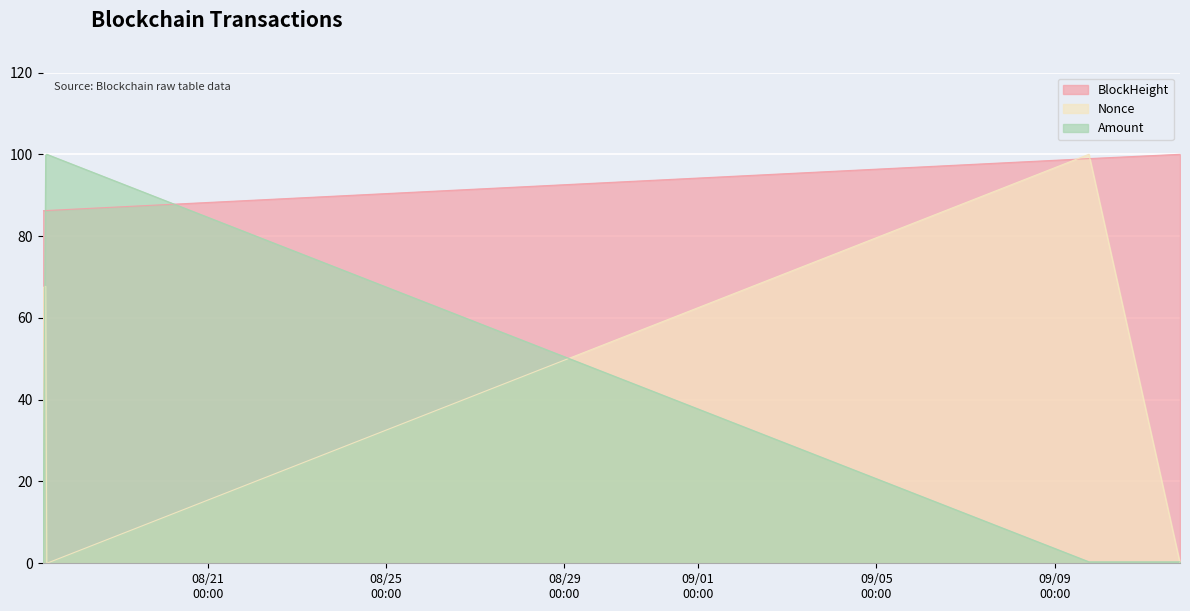

What is the sum of the Amount values at 2021-08-17 07:15:00 and 2021-08-17 09:18:00?

100.3